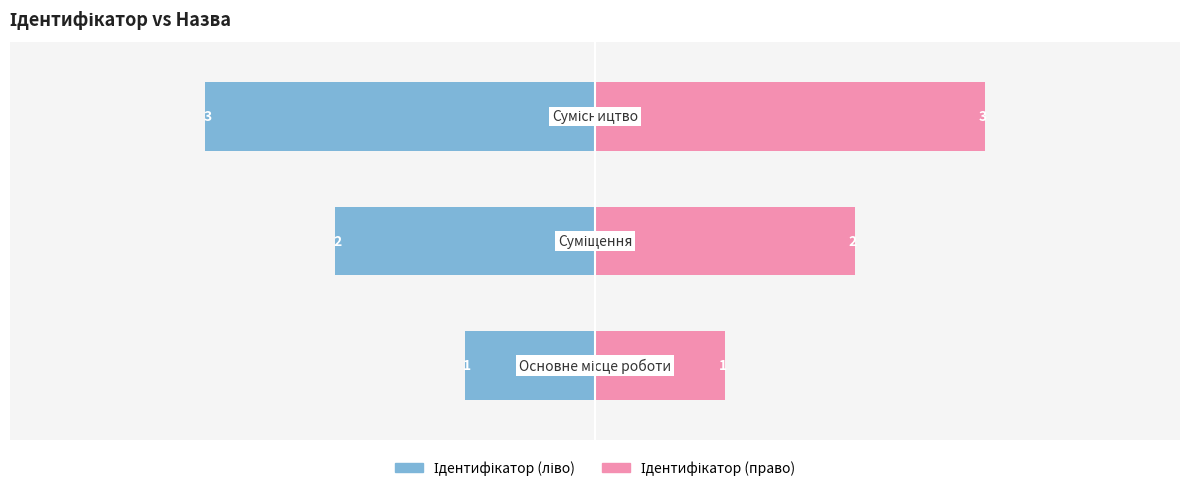

Is it true that Ідентифікатор (право) equals 2 at 2?

False